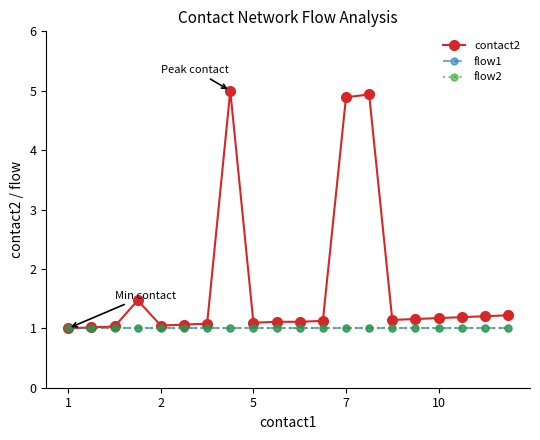

True or false: contact2 and flow1 cross at least once.

False